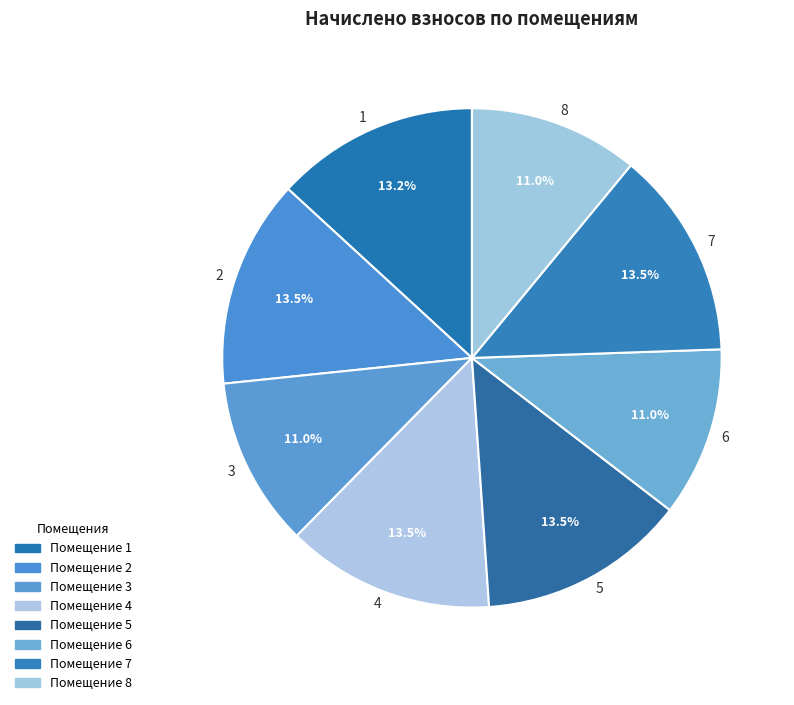

Is it true that 2 is 13% of the pie?

True